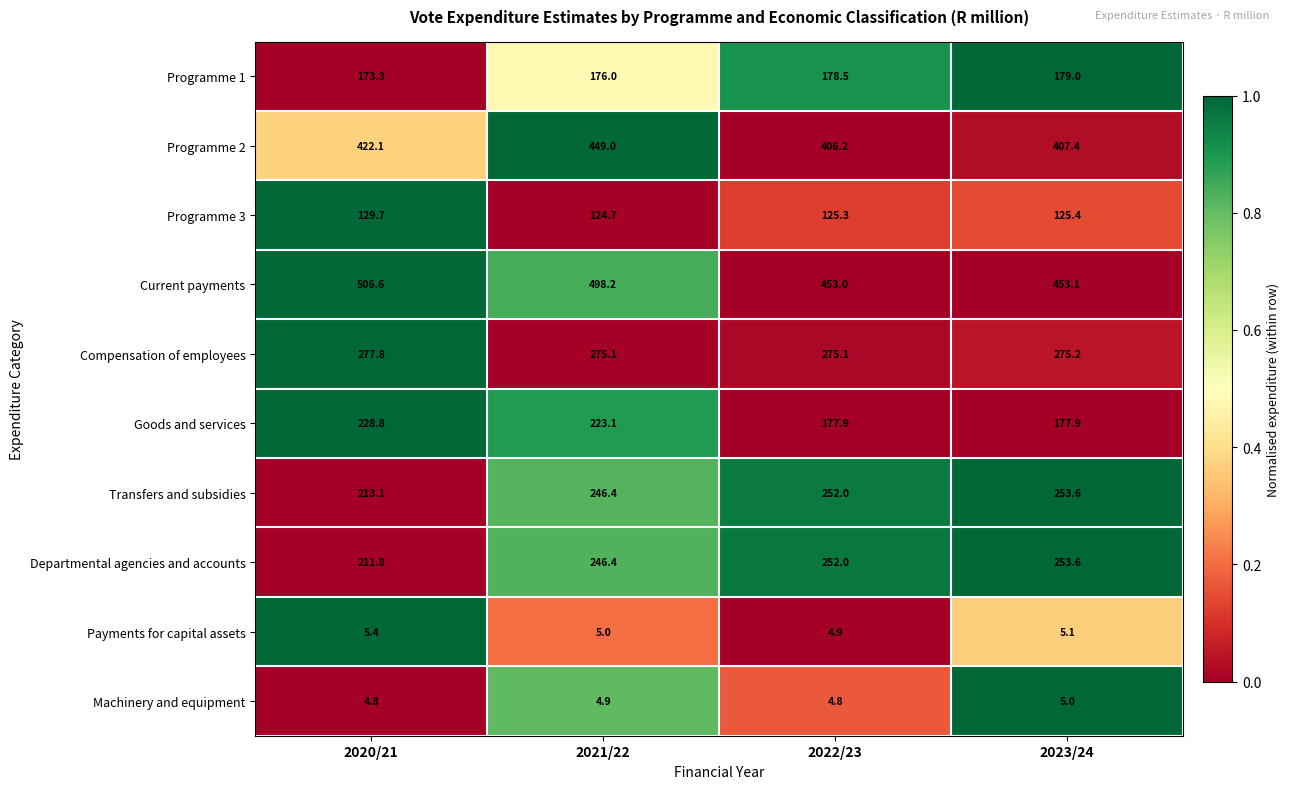

What is the difference between the maximum and minimum values in the Current payments series?

53.6